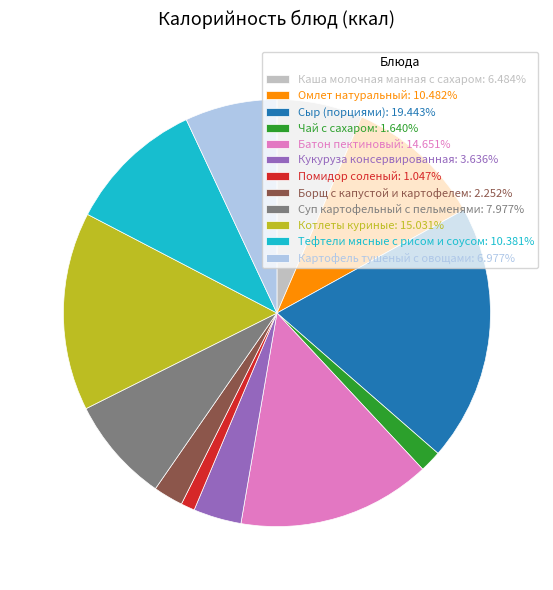

Is it true that Картофель тушеный с овощами is 1% of the pie?

False